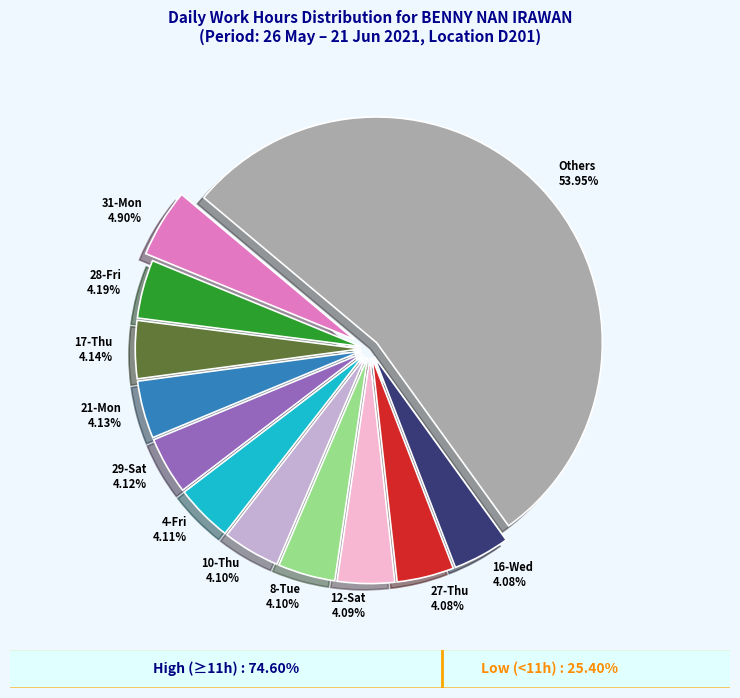

To the nearest percent, what is the average slice percentage?

8%